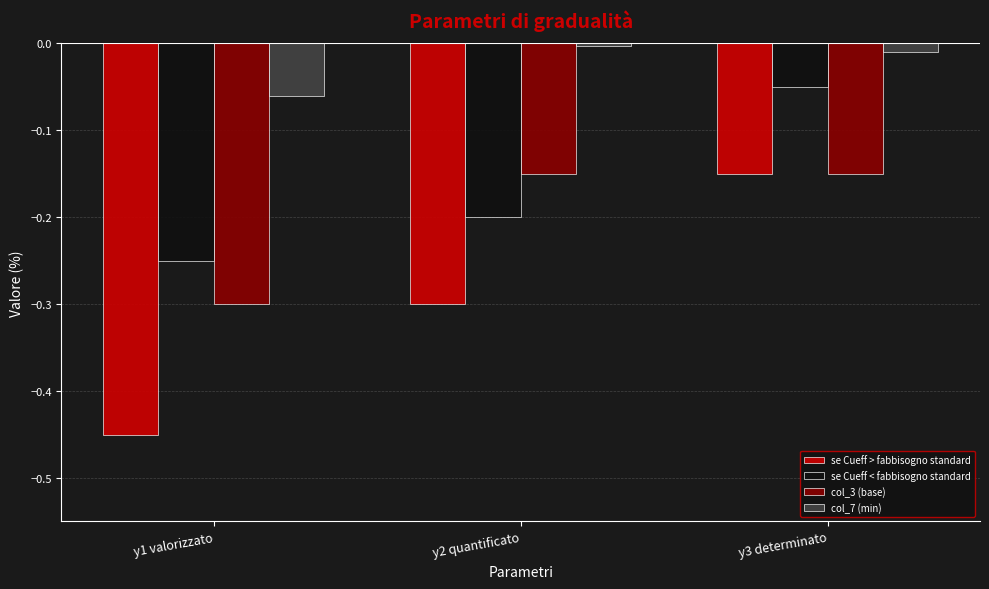

What is the value of the se Cueff > fabbisogno standard bar at the 2nd from the left?

-0.3